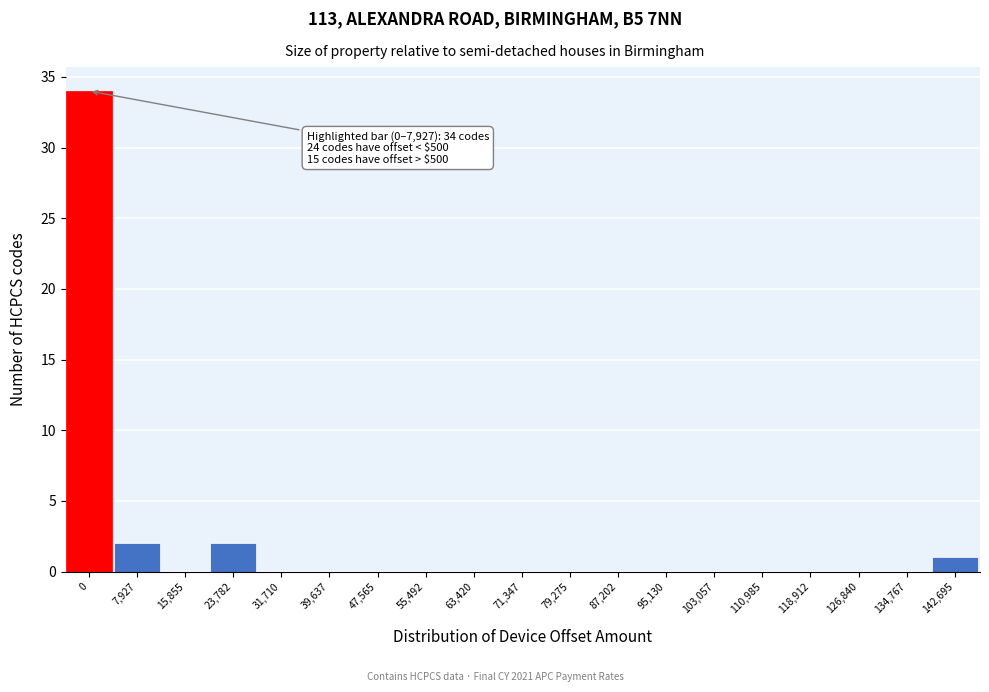

Reading right to left, list all the values displayed in this chart.

142,695=1	134,767=0	126,840=0	118,912=0	110,985=0	103,057=0	95,130=0	87,202=0	79,275=0	71,347=0	63,420=0	55,492=0	47,565=0	39,637=0	31,710=0	23,782=2	15,855=0	7,927=2	0=34